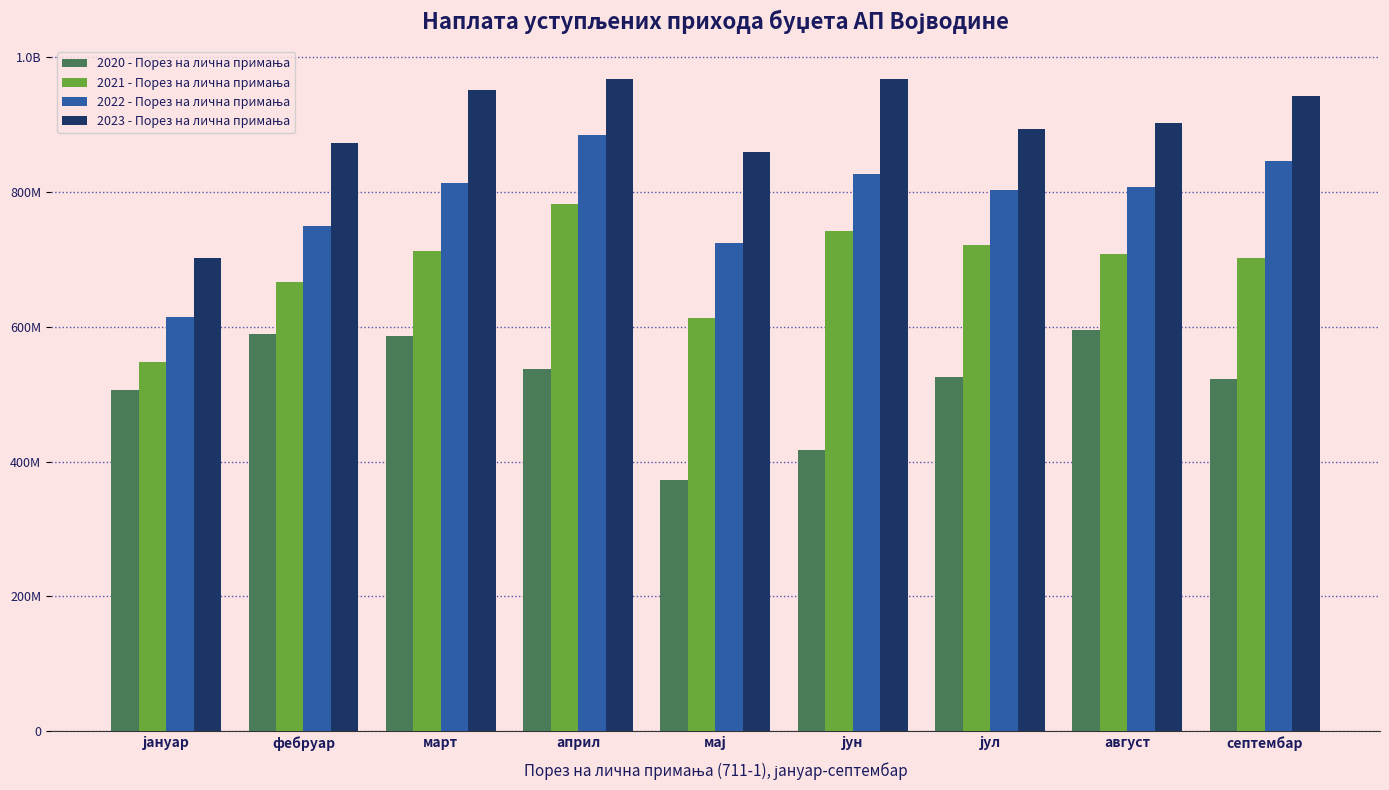

The 2023 - Порез на лична примања series shows 968381349.3 at јун. True or false?

True